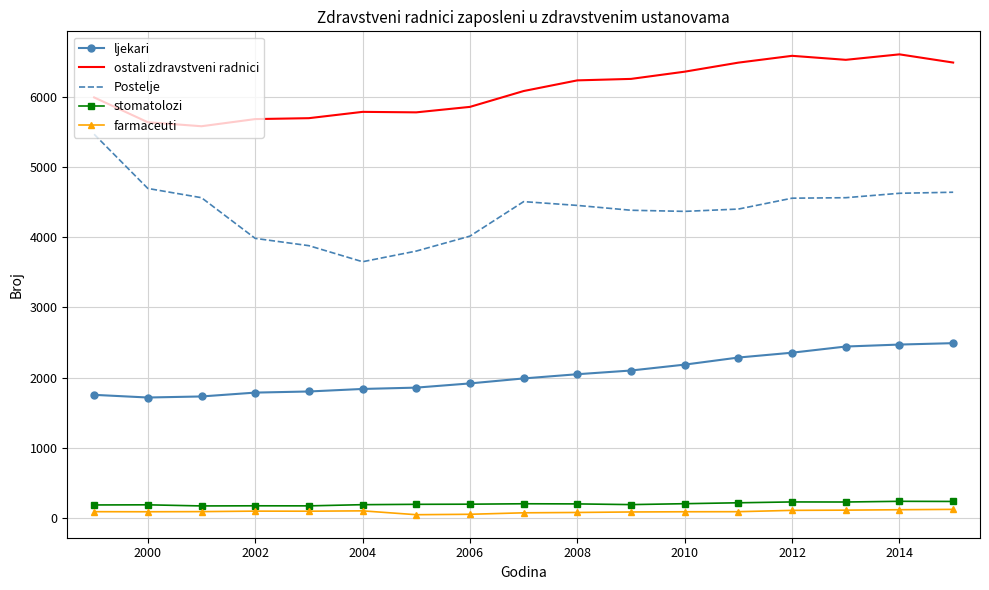

What is the lowest value of the stomatolozi series?

170